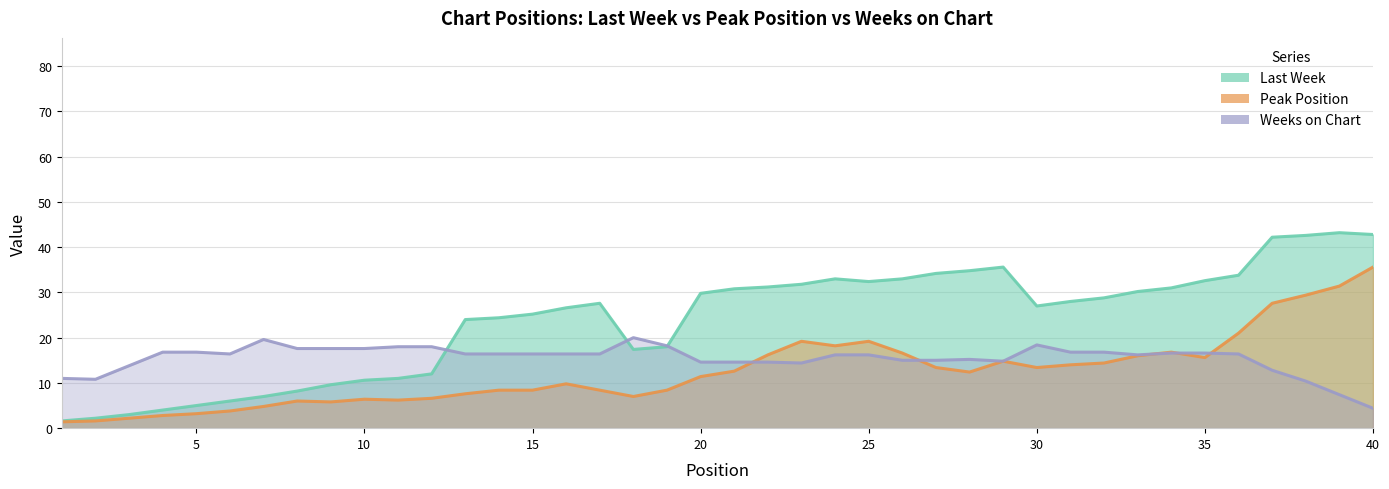

What is the sum of all Weeks on Chart values?

620